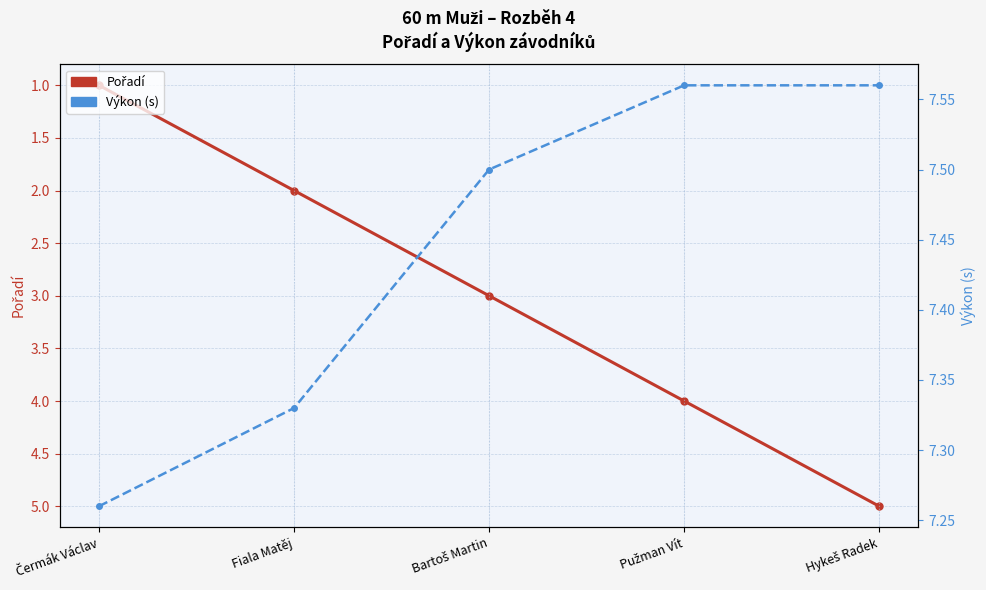

What is the average value of the Výkon (s) series?

7.4